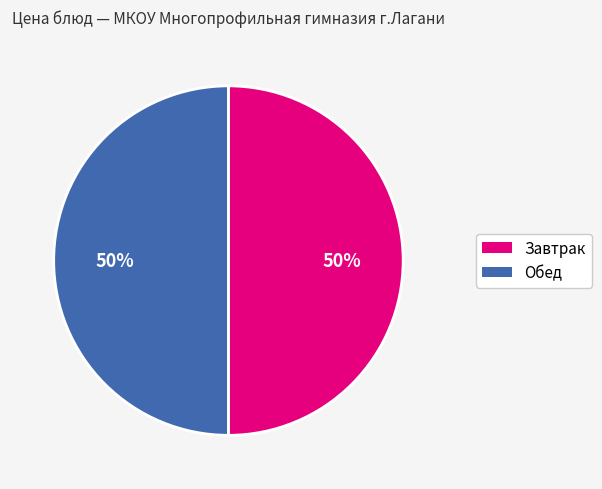

To the nearest percent, what is the average slice percentage?

50%